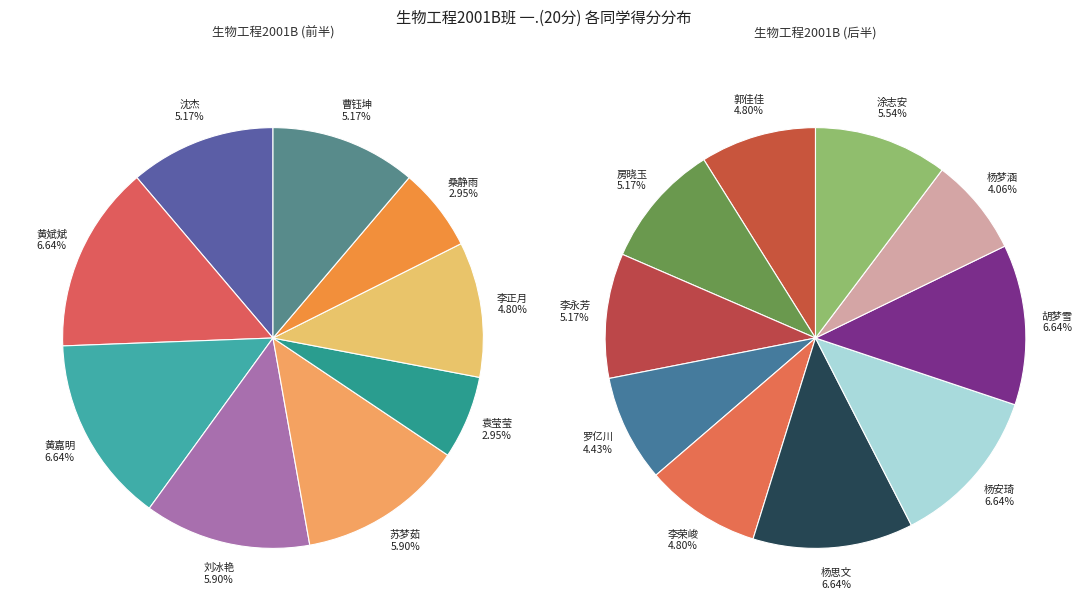

To the nearest percent, what portion does 李永芳 represent?

5%